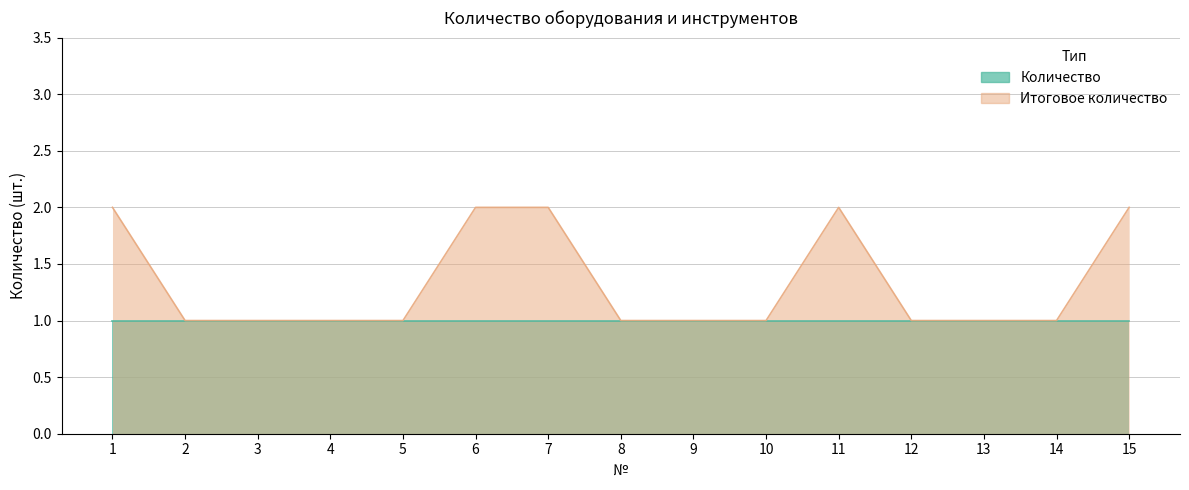

Is it true that the value at 5 is 0?

False